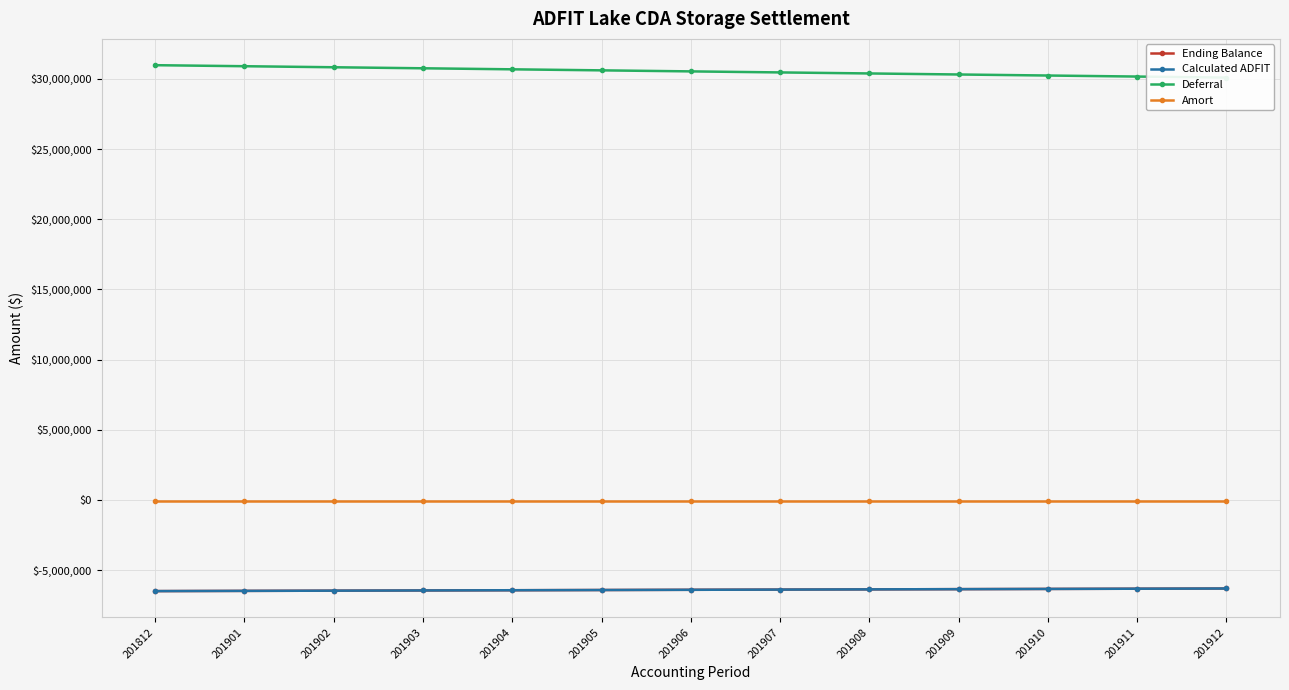

What is the value of the Deferral point at the 9th from the left?

30390443.7